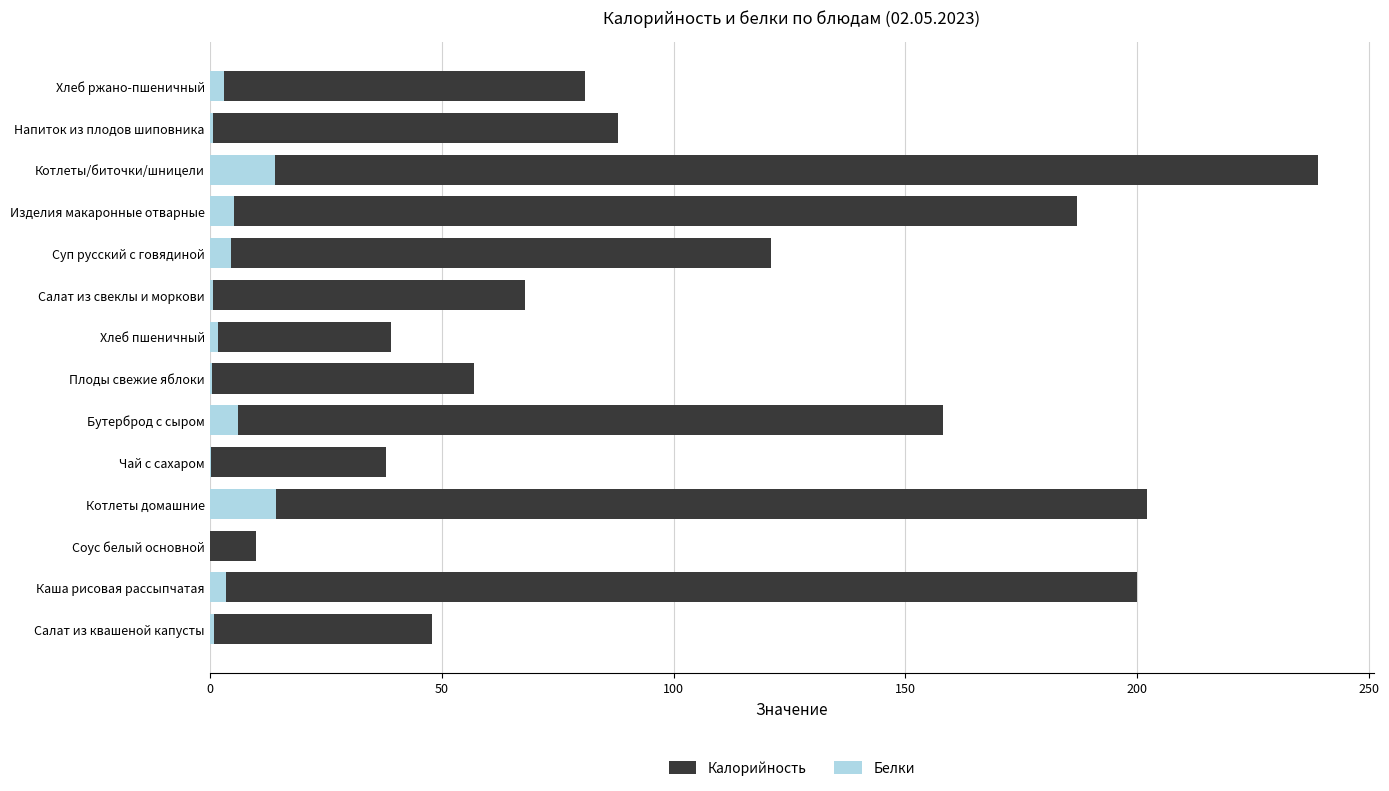

What are all the series names shown in the legend?

Калорийность, Белки